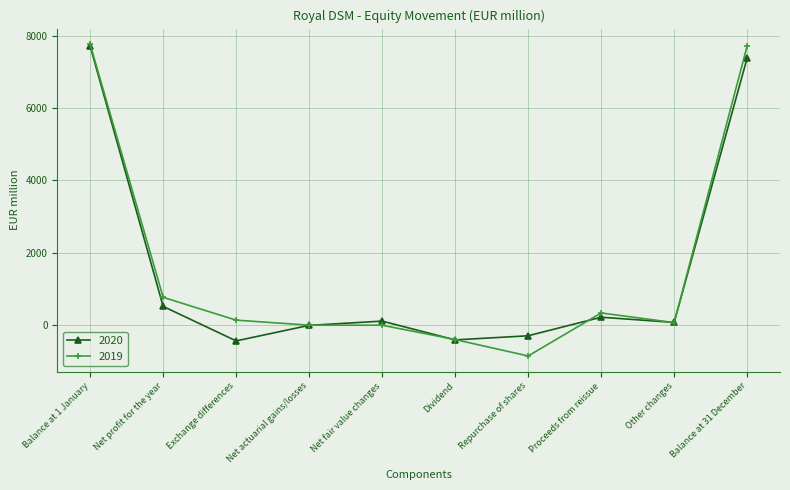

Is the value of 2019 at Net profit for the year greater than the value of 2020 at Balance at 1 January?

No